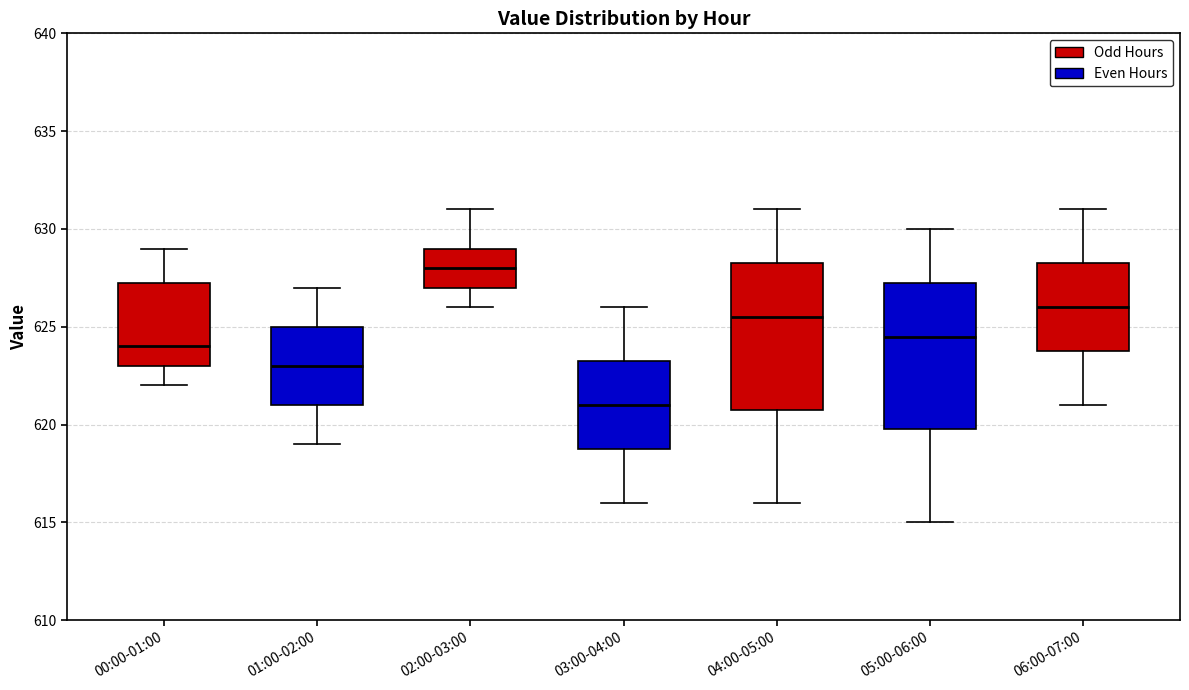

Which box's median line is the lowest?

03:00-04:00